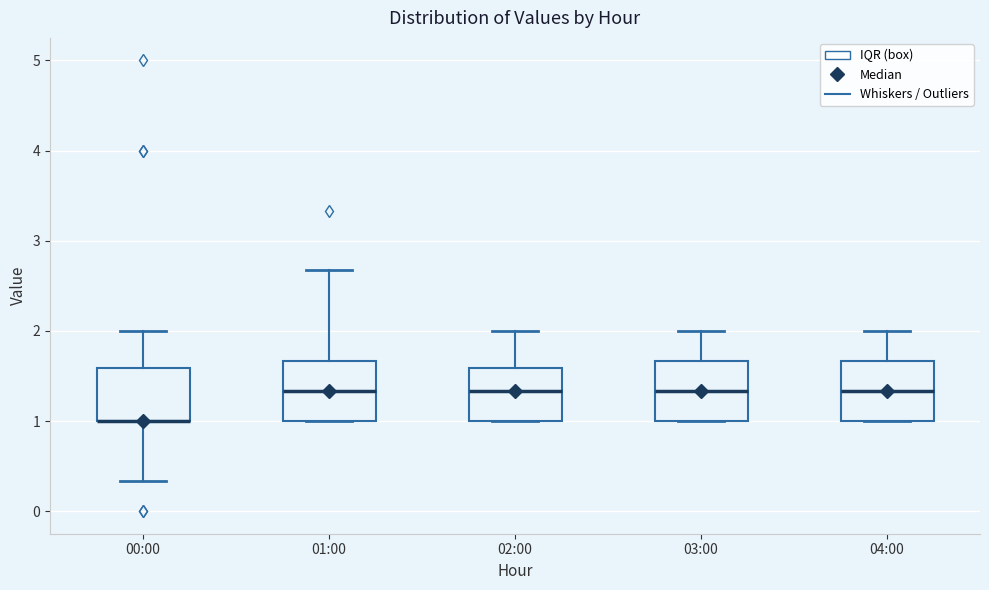

Reading left to right, read every box against the y-axis: the position of its median line, the range the box covers, and the ends of its whiskers. The values are not printed on the chart, so give them approximately, as read against the axis.

00:00: median 1.0 (drawn on the box's lower edge), box 1.0 to 1.6, whiskers 0.3 to 2.0
01:00: median 1.3, box 1.0 to 1.7, whiskers 1.0 to 2.7
02:00: median 1.3, box 1.0 to 1.6, whiskers 1.0 to 2.0
03:00: median 1.3, box 1.0 to 1.7, whiskers 1.0 to 2.0
04:00: median 1.3, box 1.0 to 1.7, whiskers 1.0 to 2.0